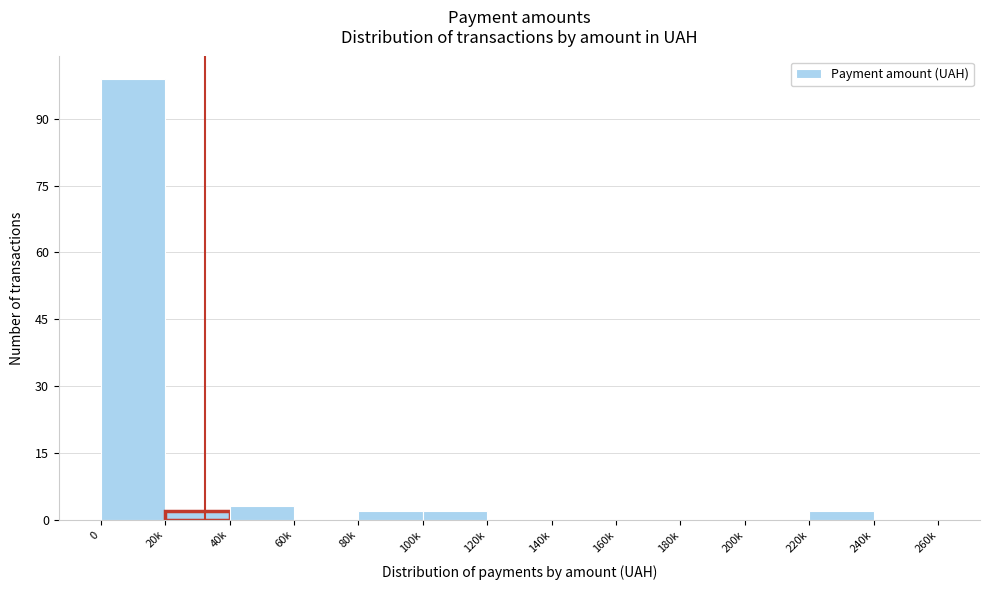

Reading left to right, extract all data points from this chart.

0=99	20k=2	40k=3	60k=0	80k=2	100k=2	120k=0	140k=0	160k=0	180k=0	200k=0	220k=2	240k=0